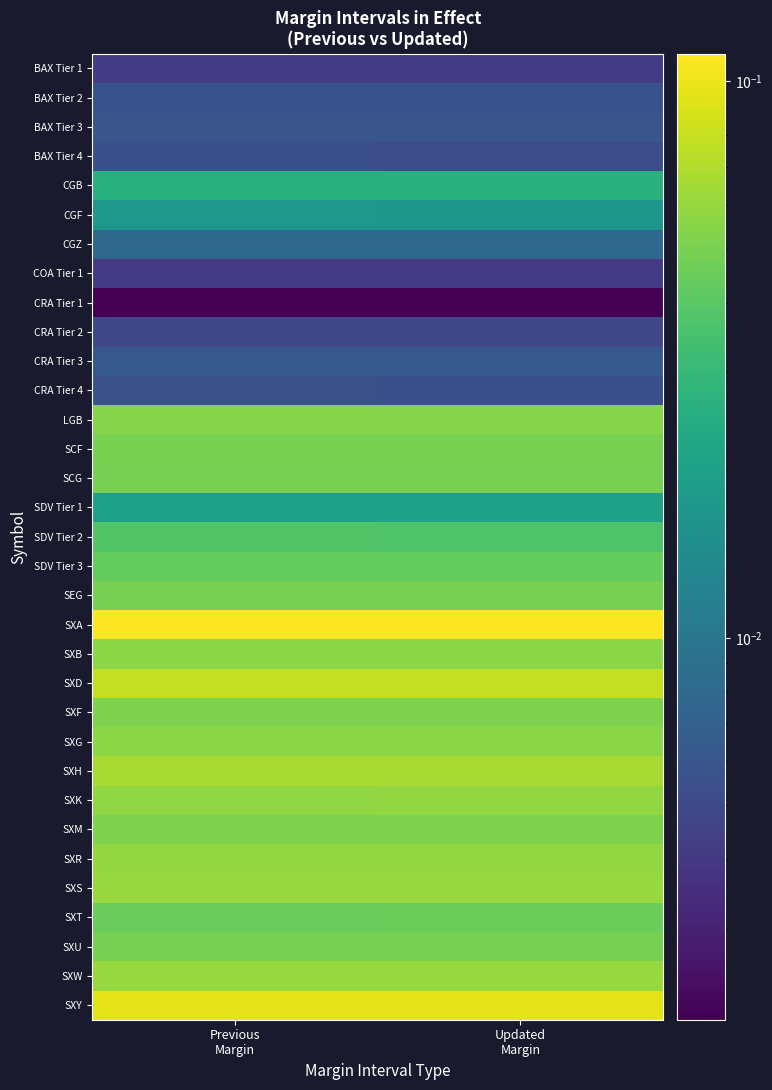

Which label corresponds to the smallest value in the chart?

Updated
Margin